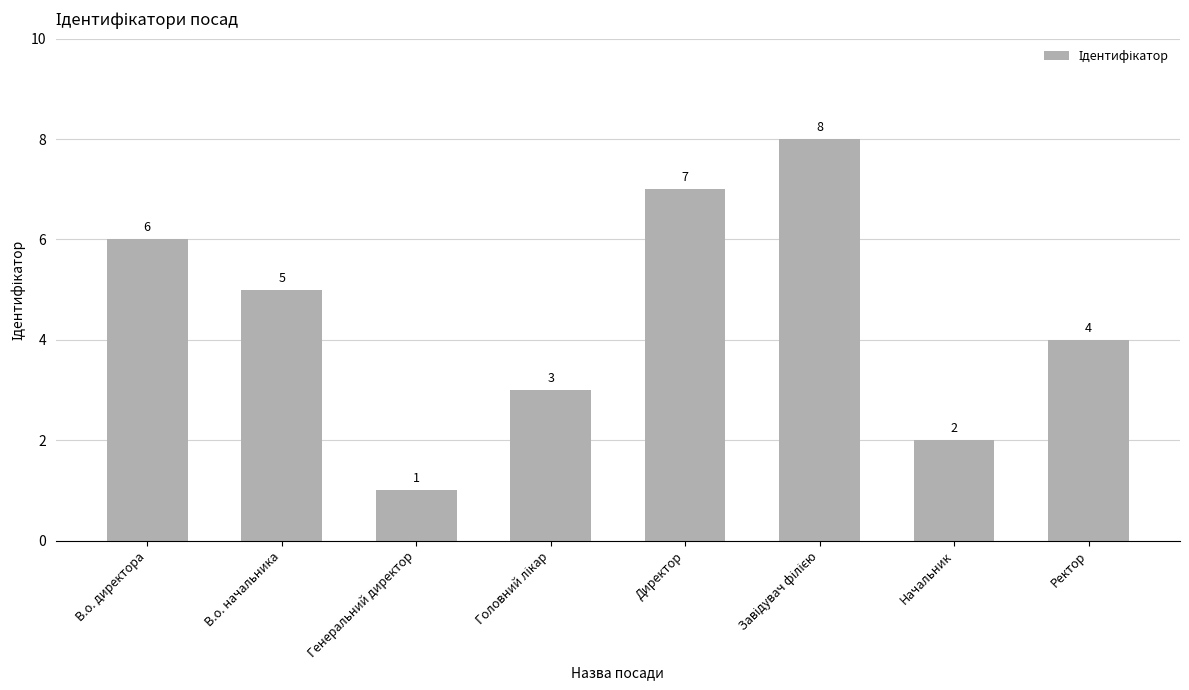

What value does the data have at Начальник?

2